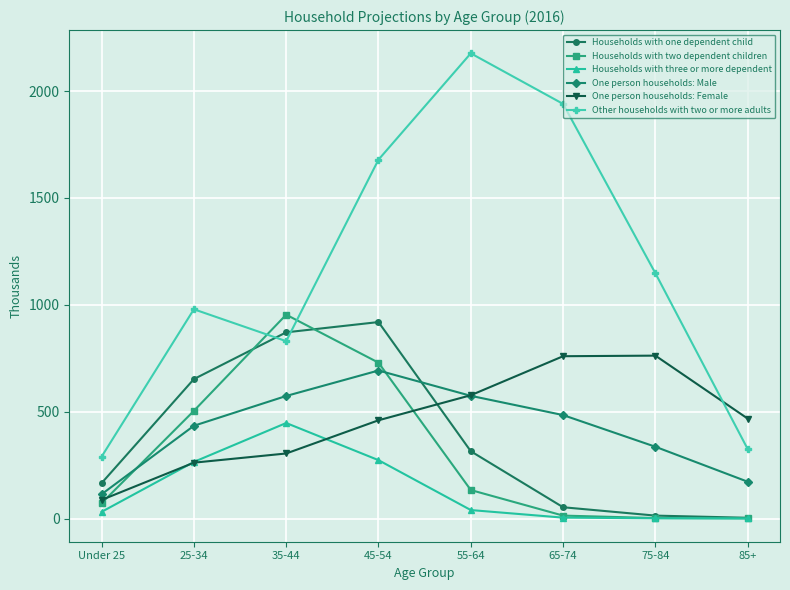

What is the maximum value for Households with three or more dependent?

446.9